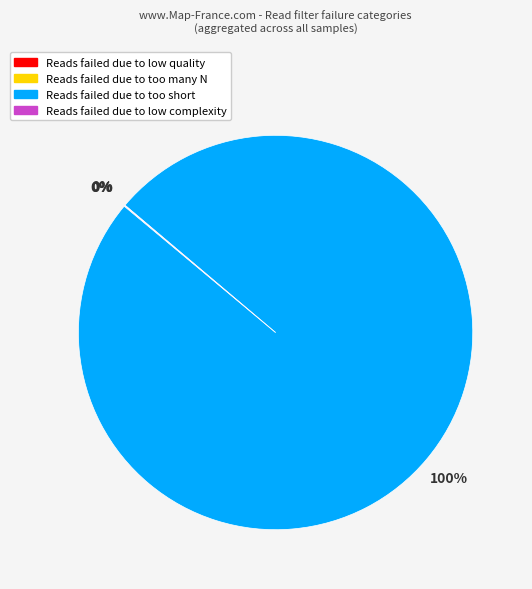

To the nearest percent, what is the average slice percentage?

25%